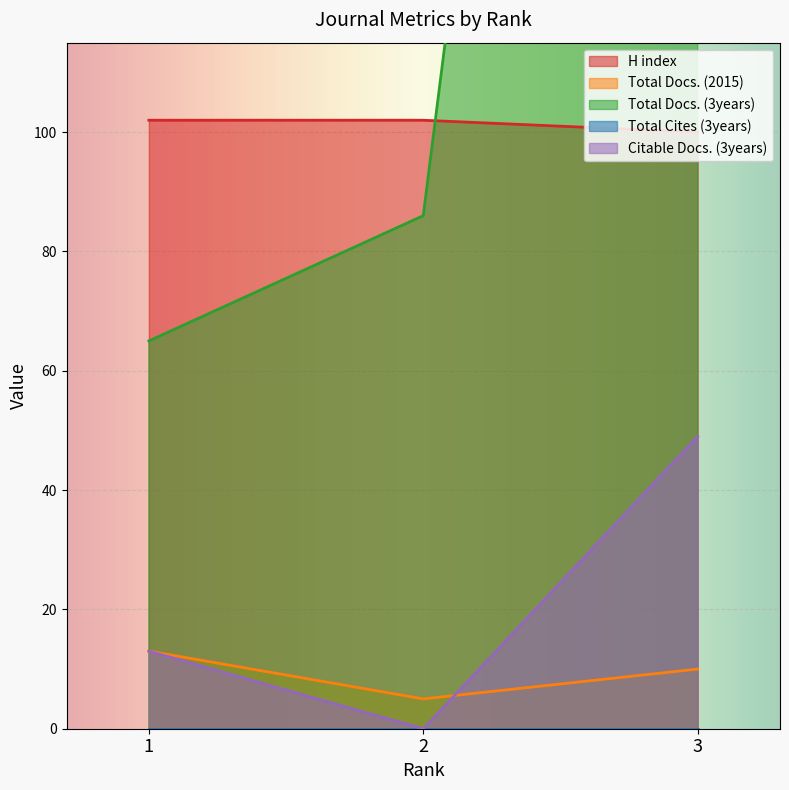

The Total Docs. (2015) series shows 3 at 3. True or false?

False